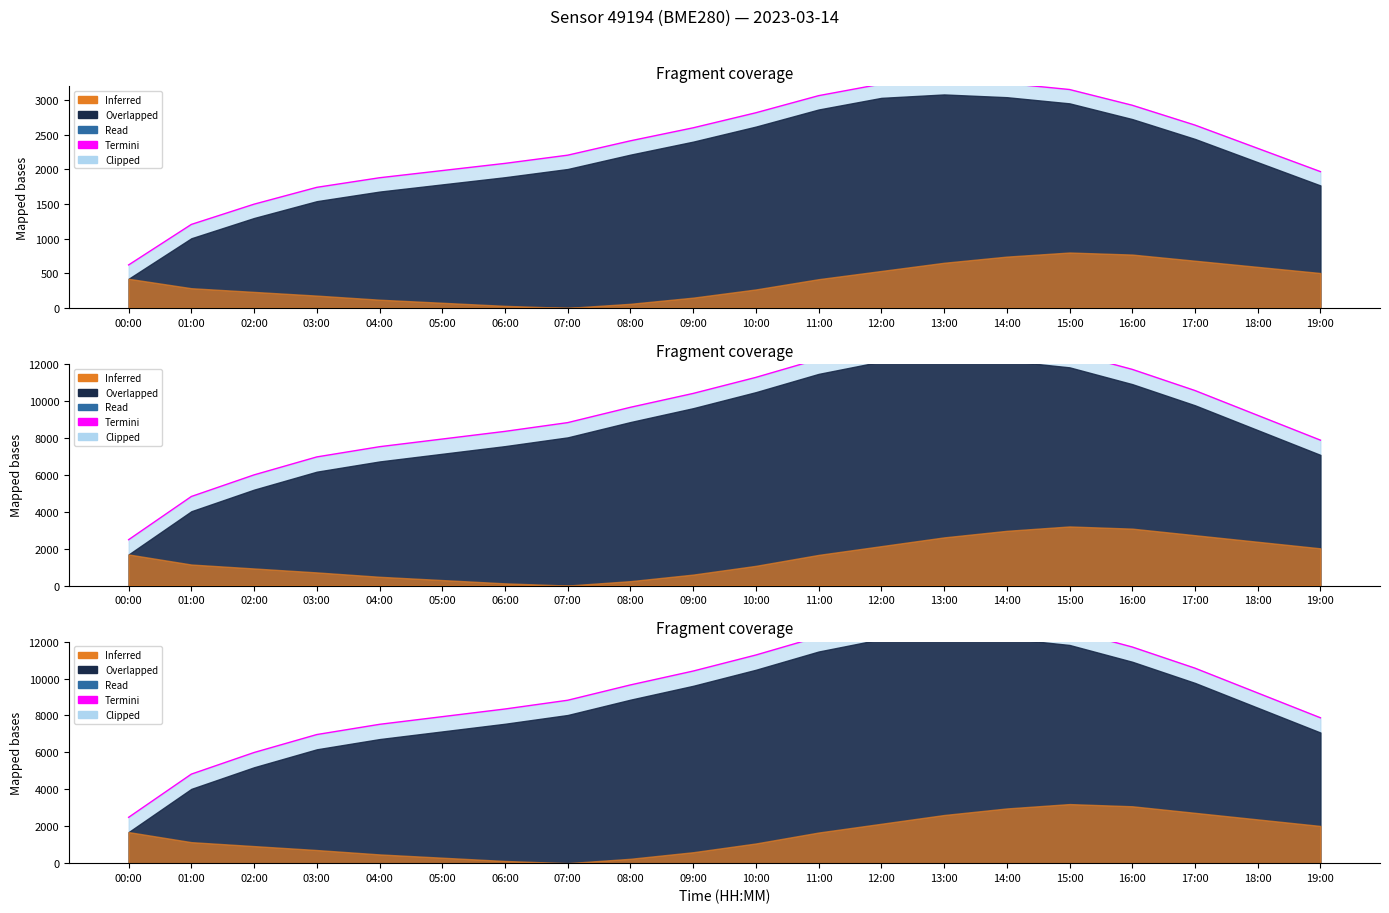

True or false: the data has more than 1 interior local peaks.

False